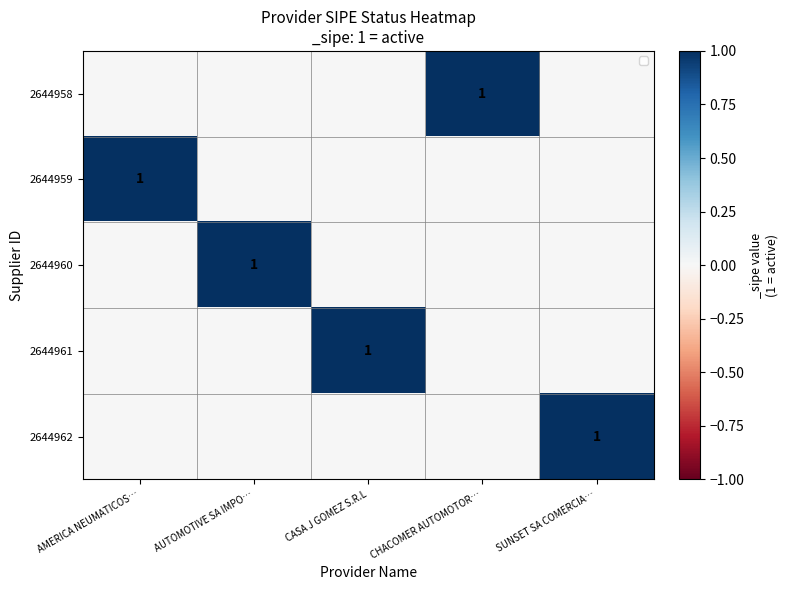

At how many categories does at least one series exceed 0?

5